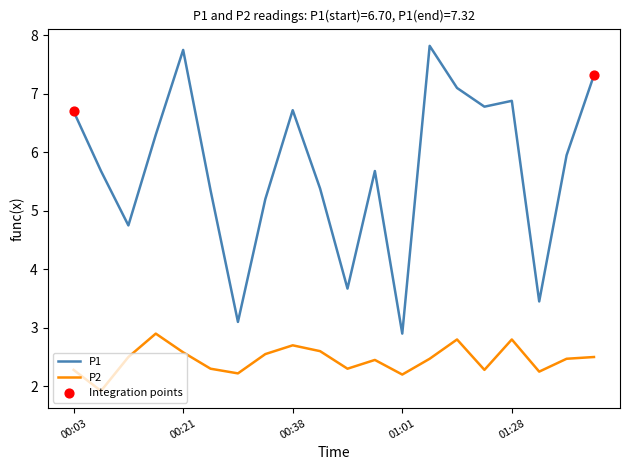

True or false: P2 and P1 cross at least once.

False